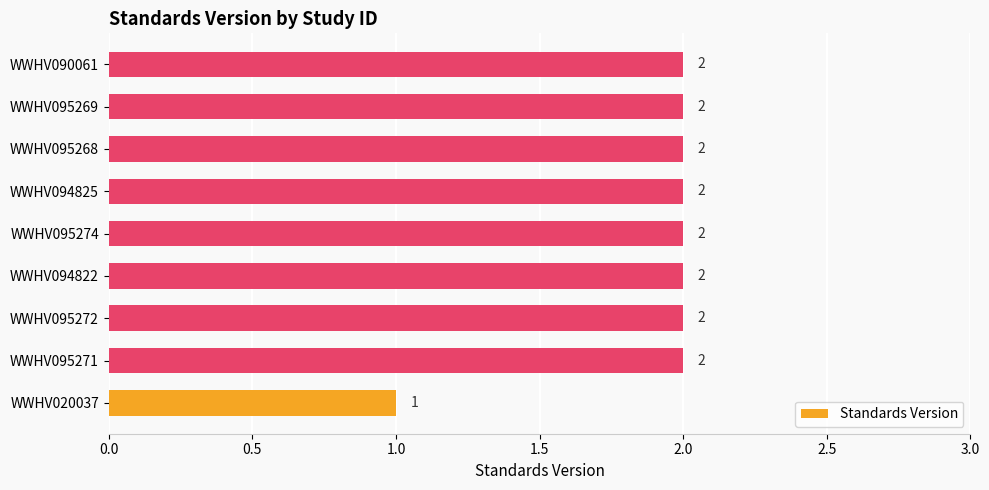

Is it true that the value at WWHV095268 is 2?

True